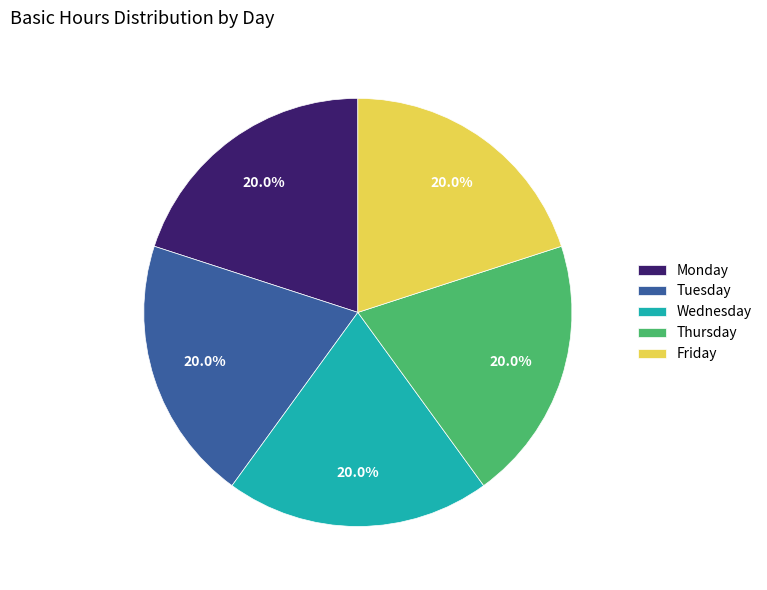

What is the ratio of the value at Monday to the value at Wednesday?

1.0